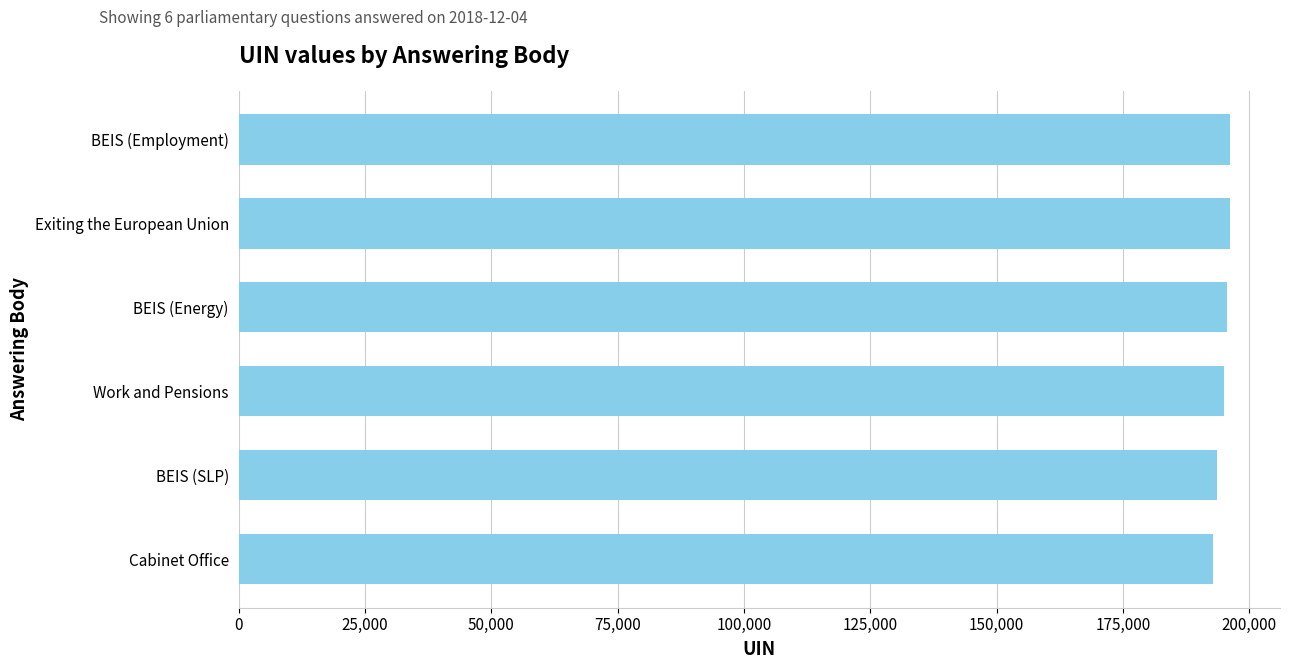

What is the difference between the maximum and minimum values?

3395